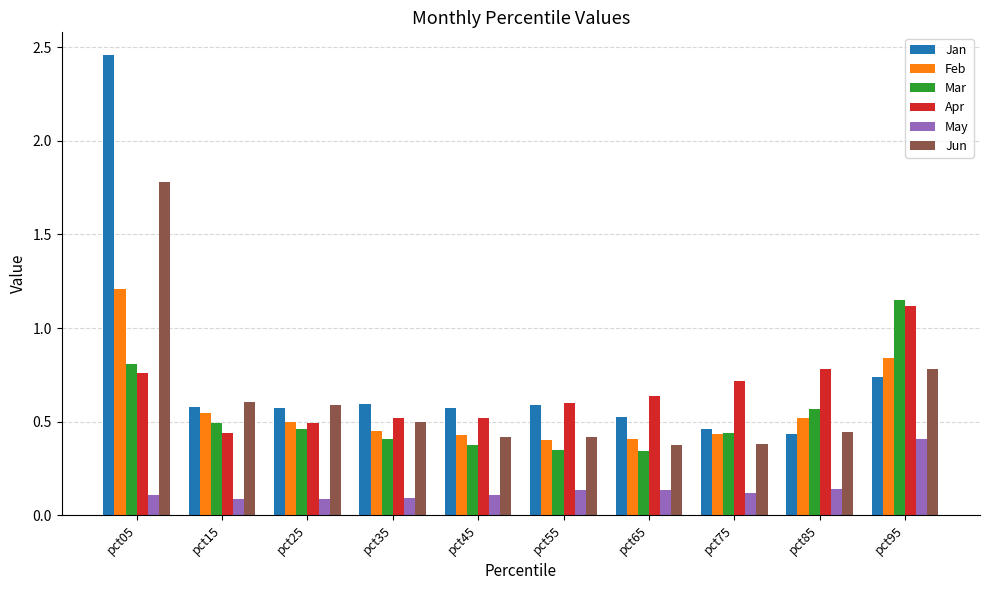

What is the total value across all series at pct75?

2.6